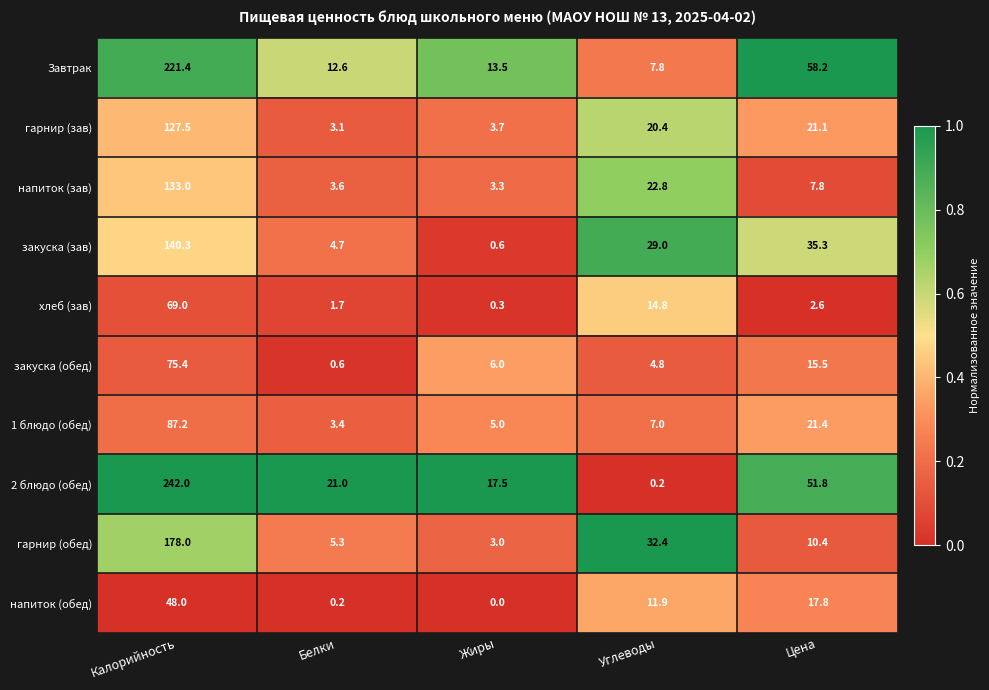

Rank the series at Жиры from highest to lowest value.

2 блюдо (обед), Завтрак, закуска (обед), 1 блюдо (обед), гарнир (зав), напиток (зав), гарнир (обед), закуска (зав), хлеб (зав), напиток (обед)